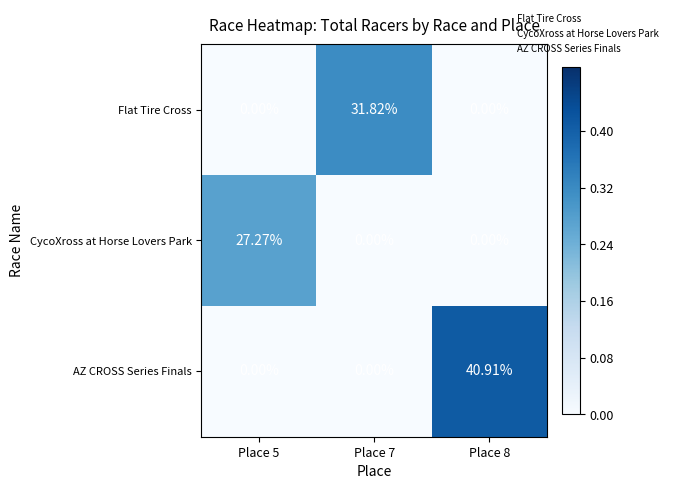

Rank the series by their average value, from lowest to highest.

CycoXross at Horse Lovers Park, Flat Tire Cross, AZ CROSS Series Finals